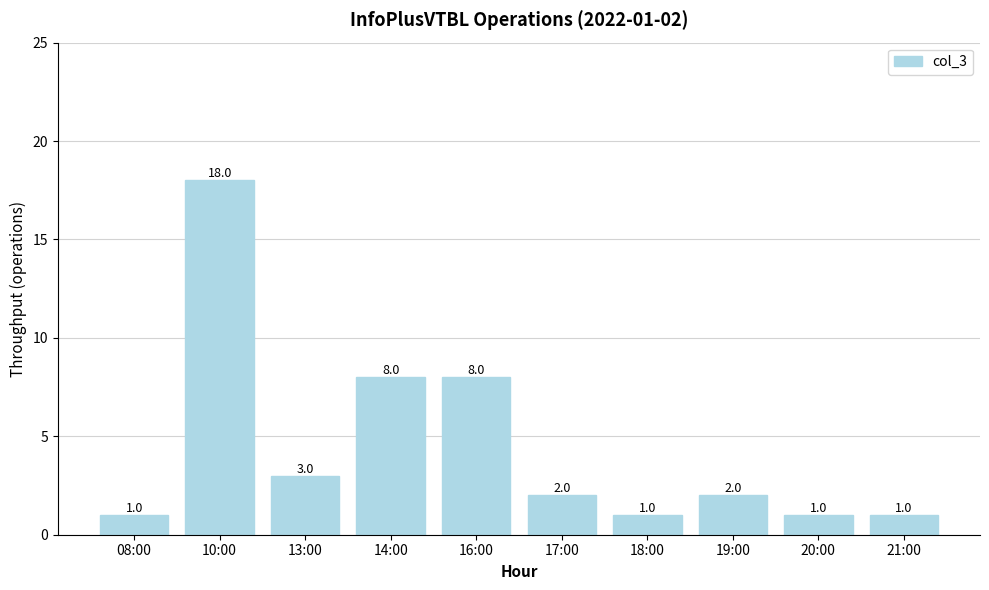

Which has a higher value, 08:00 or 10:00?

10:00